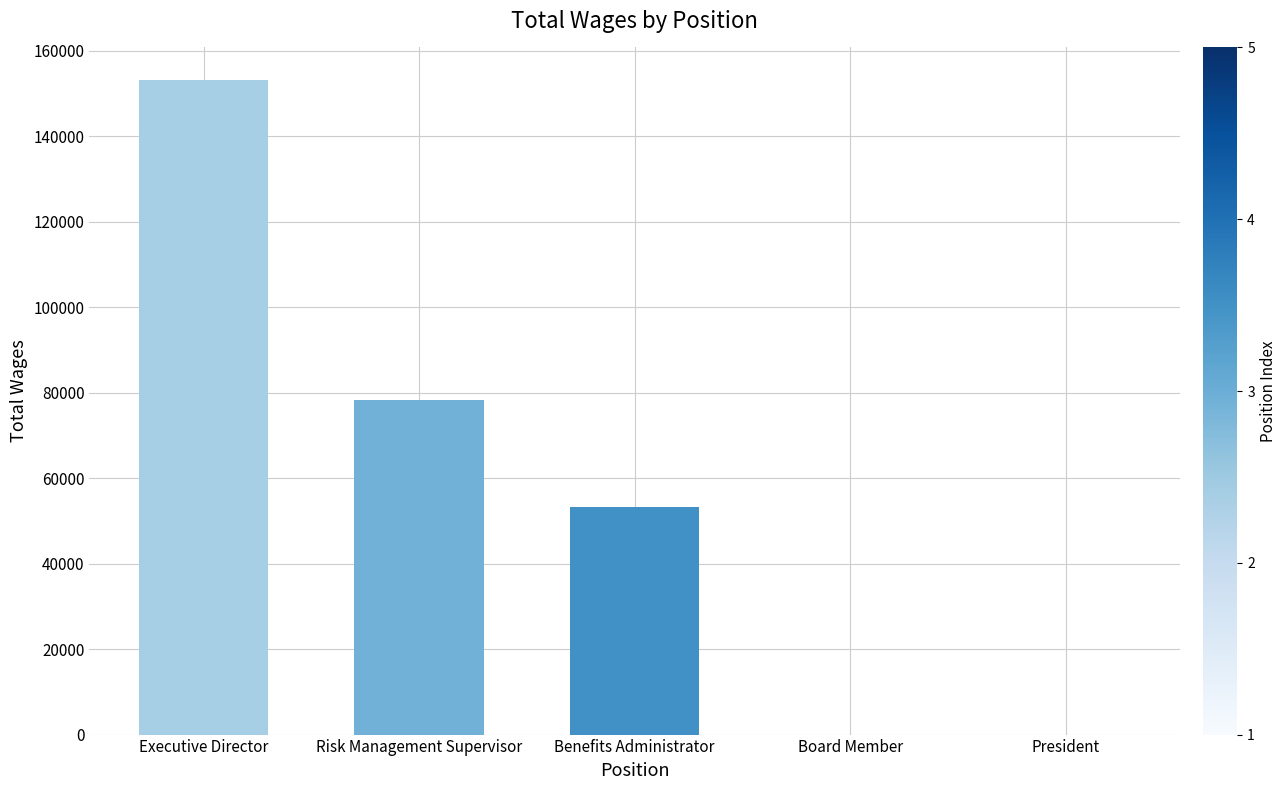

Which has a higher value, Executive Director or Benefits Administrator?

Executive Director